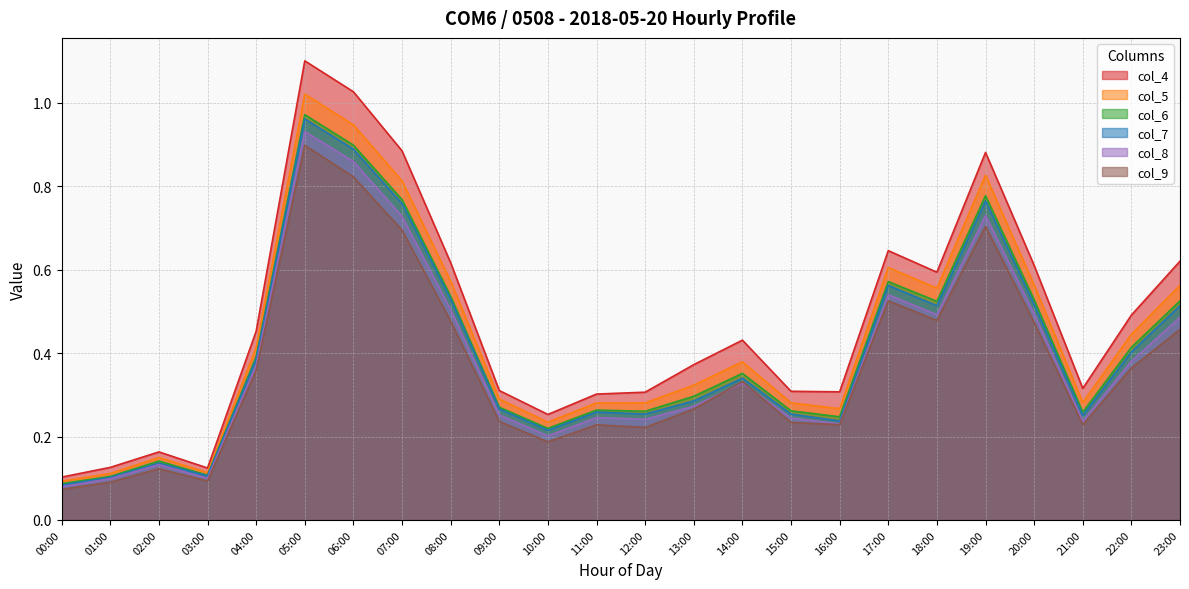

Reading left to right, what are all the values shown in this chart?

col_4: 00:00=0.1	01:00=0.1	02:00=0.2	03:00=0.1	04:00=0.5	05:00=1.1	06:00=1.0	07:00=0.9	08:00=0.6	09:00=0.3	10:00=0.3	11:00=0.3	12:00=0.3	13:00=0.4	14:00=0.4	15:00=0.3	16:00=0.3	17:00=0.6	18:00=0.6	19:00=0.9	20:00=0.6	21:00=0.3	22:00=0.5	23:00=0.6
col_5: 00:00=0.1	01:00=0.1	02:00=0.1	03:00=0.1	04:00=0.4	05:00=1.0	06:00=0.9	07:00=0.8	08:00=0.6	09:00=0.3	10:00=0.2	11:00=0.3	12:00=0.3	13:00=0.3	14:00=0.4	15:00=0.3	16:00=0.3	17:00=0.6	18:00=0.6	19:00=0.8	20:00=0.6	21:00=0.3	22:00=0.4	23:00=0.6
col_6: 00:00=0.1	01:00=0.1	02:00=0.1	03:00=0.1	04:00=0.4	05:00=1.0	06:00=0.9	07:00=0.8	08:00=0.5	09:00=0.3	10:00=0.2	11:00=0.3	12:00=0.3	13:00=0.3	14:00=0.4	15:00=0.3	16:00=0.2	17:00=0.6	18:00=0.5	19:00=0.8	20:00=0.5	21:00=0.3	22:00=0.4	23:00=0.5
col_7: 00:00=0.1	01:00=0.1	02:00=0.1	03:00=0.1	04:00=0.4	05:00=1.0	06:00=0.9	07:00=0.8	08:00=0.5	09:00=0.3	10:00=0.2	11:00=0.3	12:00=0.3	13:00=0.3	14:00=0.3	15:00=0.3	16:00=0.2	17:00=0.6	18:00=0.5	19:00=0.8	20:00=0.5	21:00=0.3	22:00=0.4	23:00=0.5
col_8: 00:00=0.1	01:00=0.1	02:00=0.1	03:00=0.1	04:00=0.4	05:00=0.9	06:00=0.9	07:00=0.7	08:00=0.5	09:00=0.3	10:00=0.2	11:00=0.2	12:00=0.2	13:00=0.3	14:00=0.3	15:00=0.2	16:00=0.2	17:00=0.5	18:00=0.5	19:00=0.7	20:00=0.5	21:00=0.2	22:00=0.4	23:00=0.5
col_9: 00:00=0.1	01:00=0.1	02:00=0.1	03:00=0.1	04:00=0.4	05:00=0.9	06:00=0.8	07:00=0.7	08:00=0.5	09:00=0.2	10:00=0.2	11:00=0.2	12:00=0.2	13:00=0.3	14:00=0.3	15:00=0.2	16:00=0.2	17:00=0.5	18:00=0.5	19:00=0.7	20:00=0.5	21:00=0.2	22:00=0.4	23:00=0.5